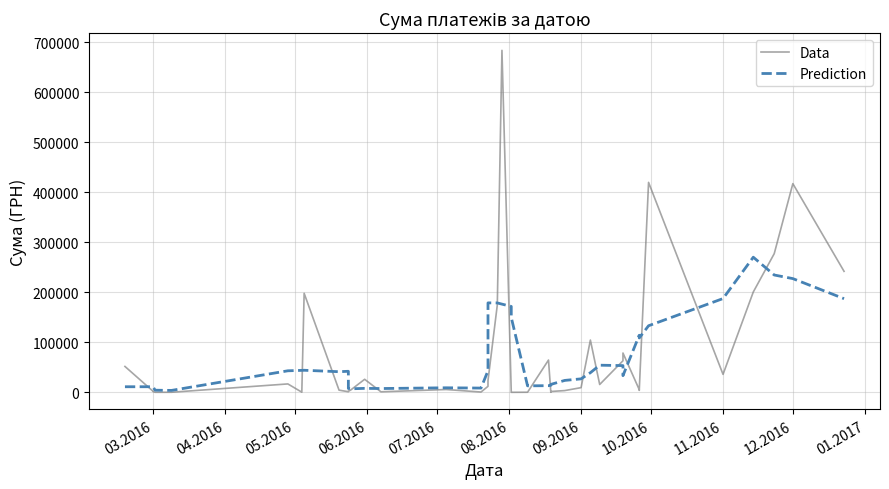

What is the smallest value displayed?

143.5